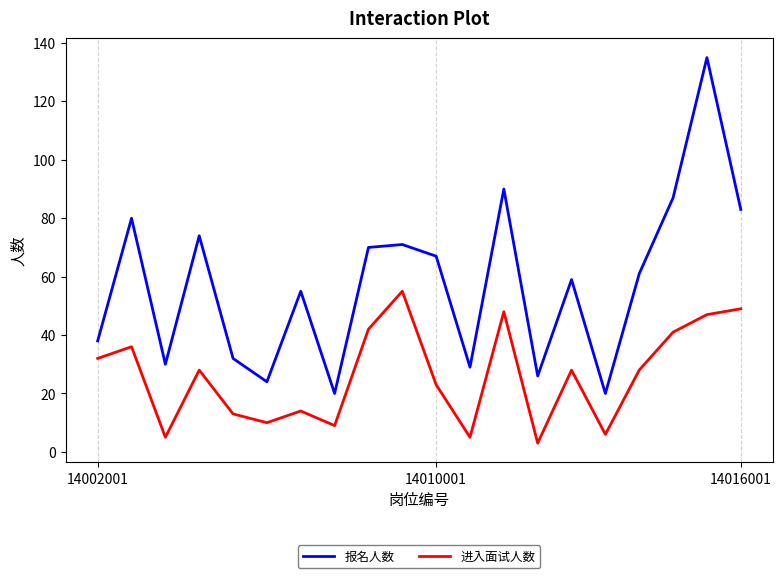

True or false: 进入面试人数 and 报名人数 intersect in this chart.

False